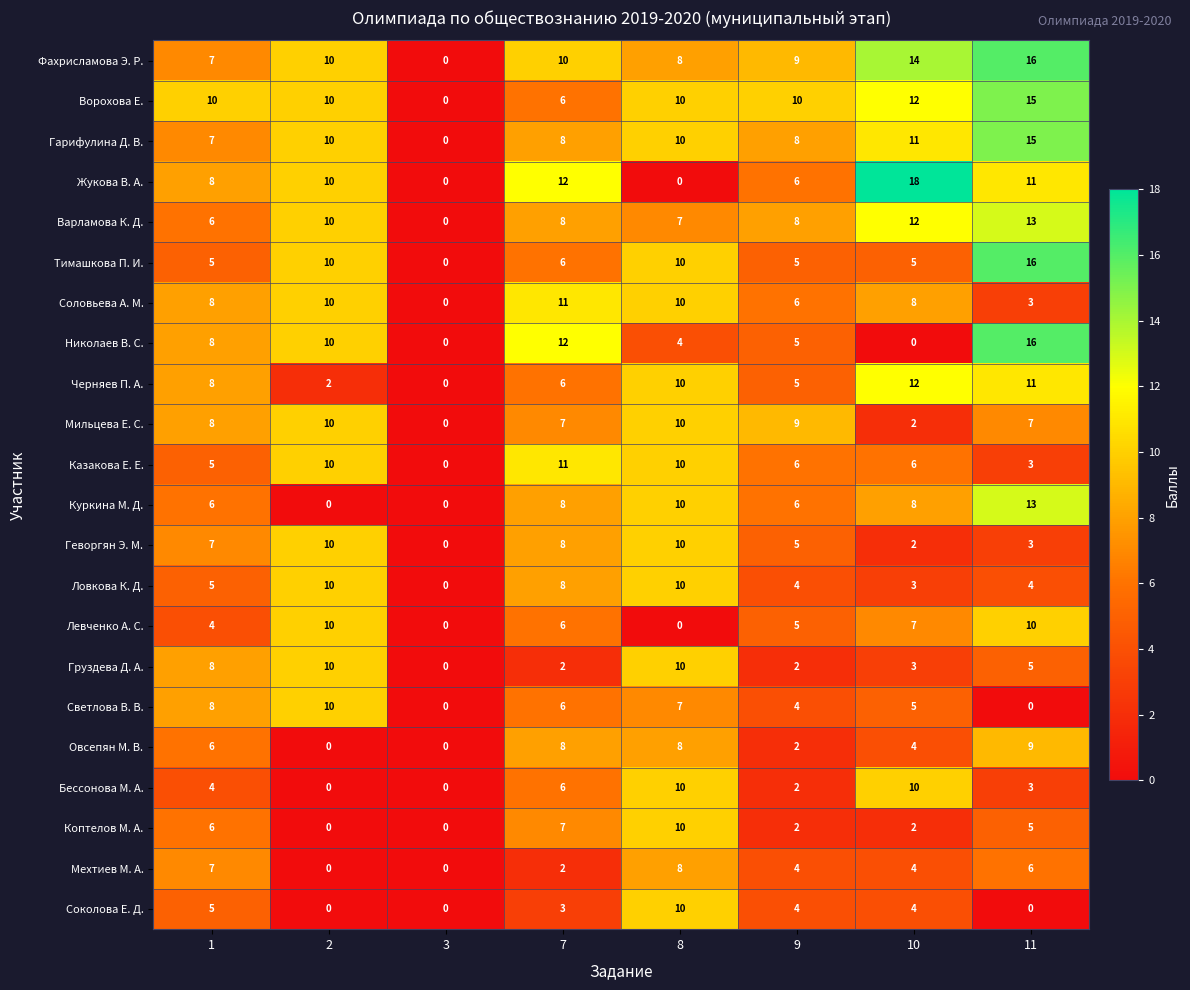

Count the number of data series in this chart.

22